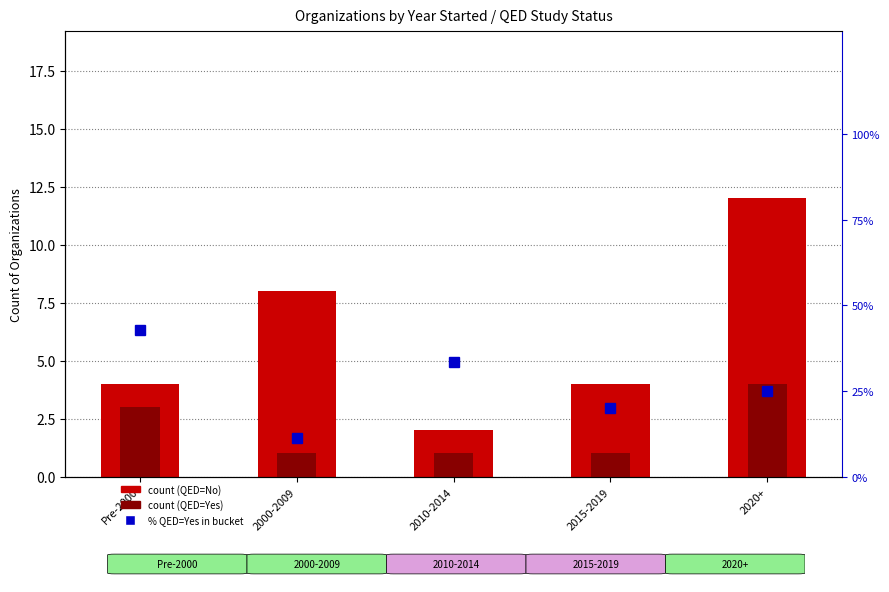

How many groups of bars are there?

5